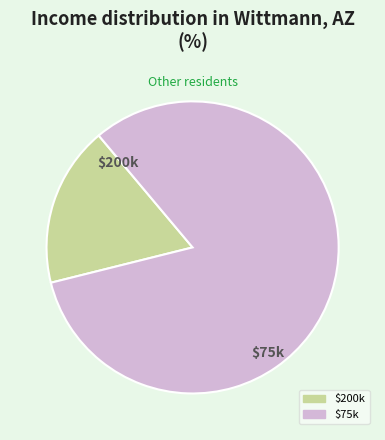

Does any single category account for the majority?

Yes